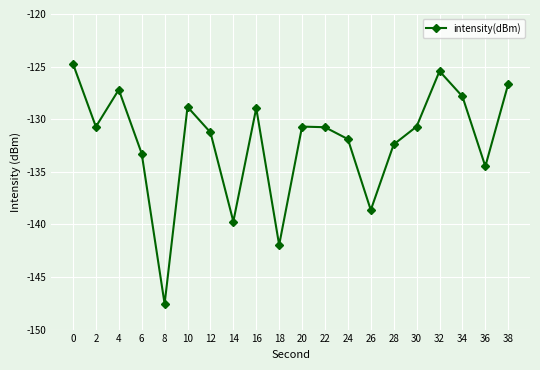

What is the change in value from 8 to 36?

+13.1